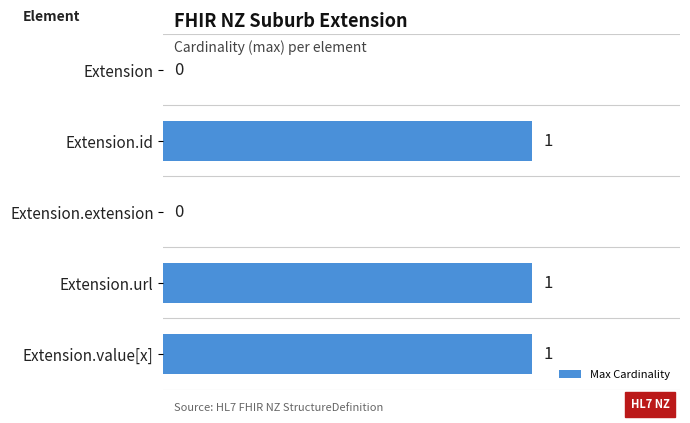

Count the number of categories in the chart.

5